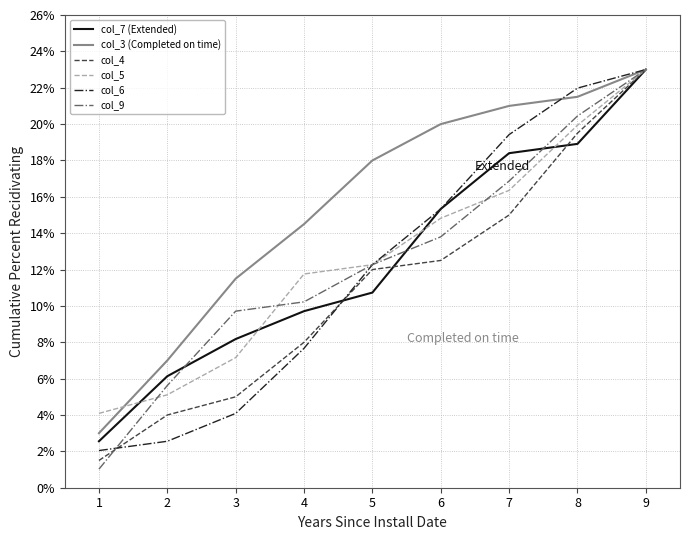

What is the minimum value for col_3 (Completed on time)?

3.0